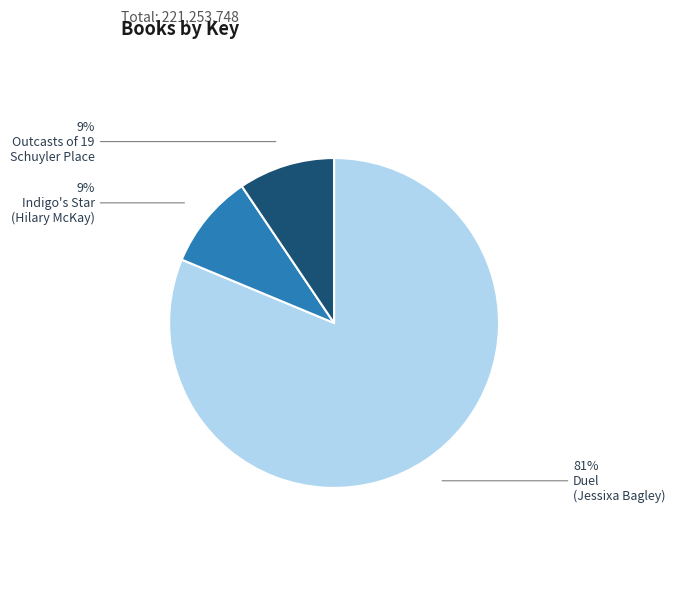

Is there any slice that represents more than half of the pie?

Yes